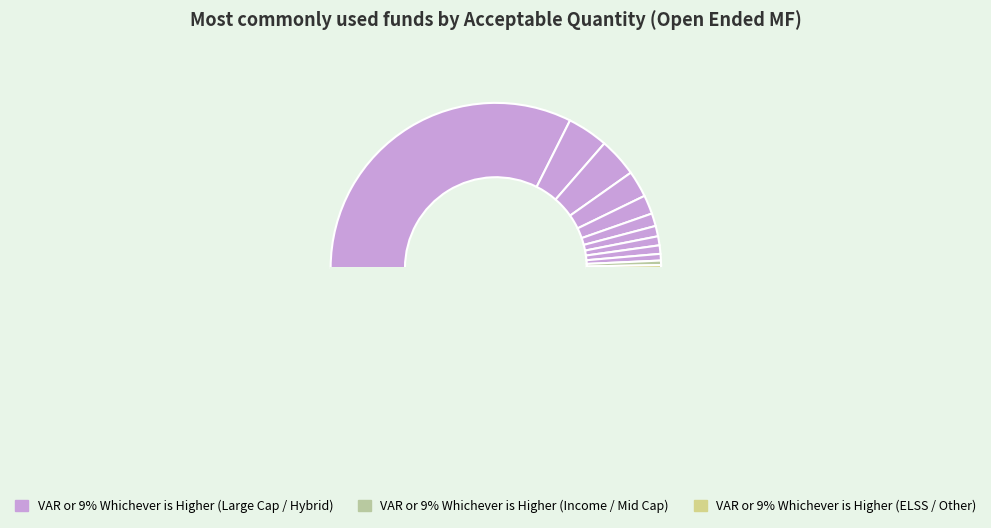

How many segments does this pie chart have?

13